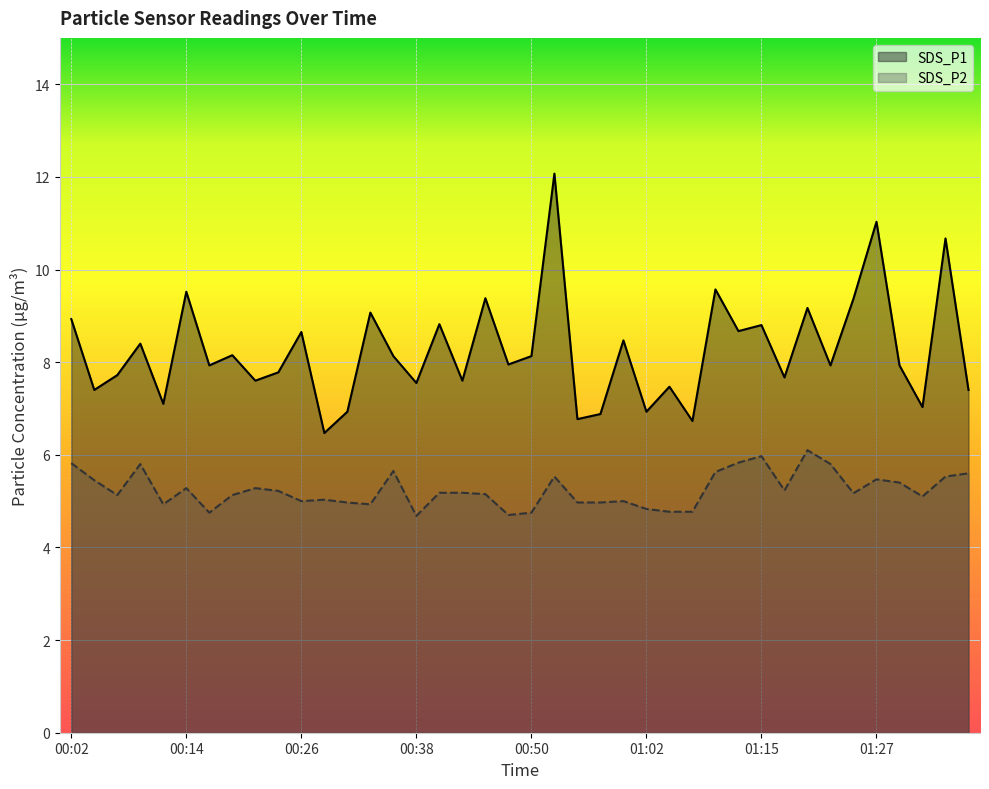

How many values in the SDS_P2 series exceed 5?

26